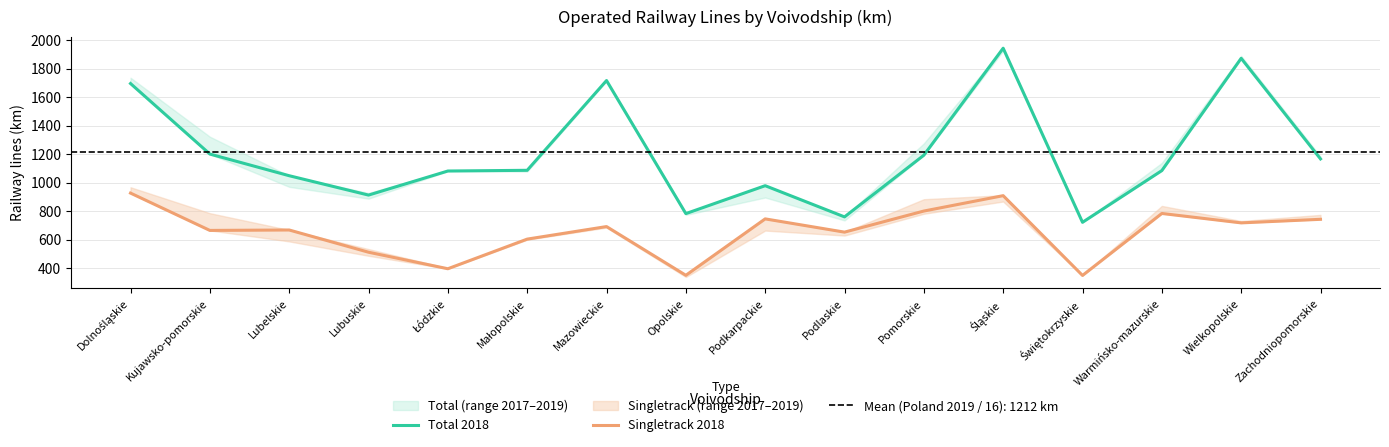

Between Warmińsko-mazurskie and Wielkopolskie, which series saw the biggest shift?

Total 2018